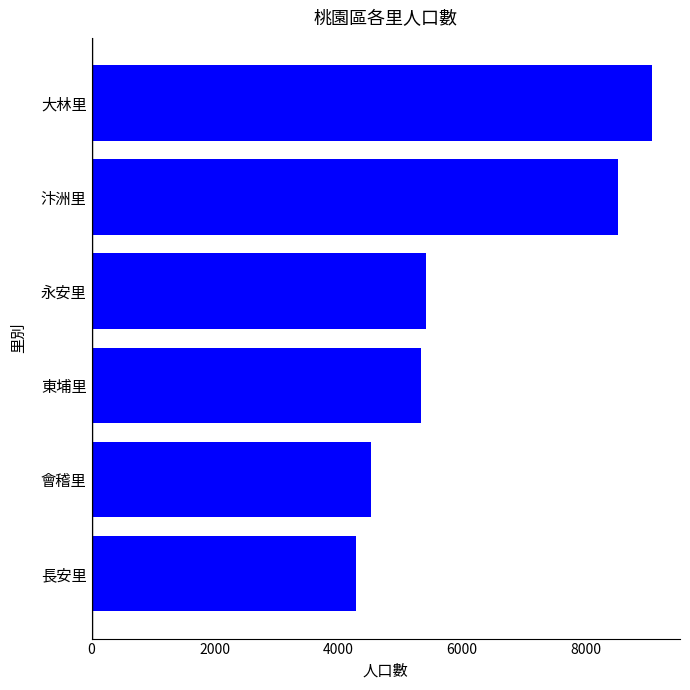

The chart shows a value of 9074 at 大林里. True or false?

True